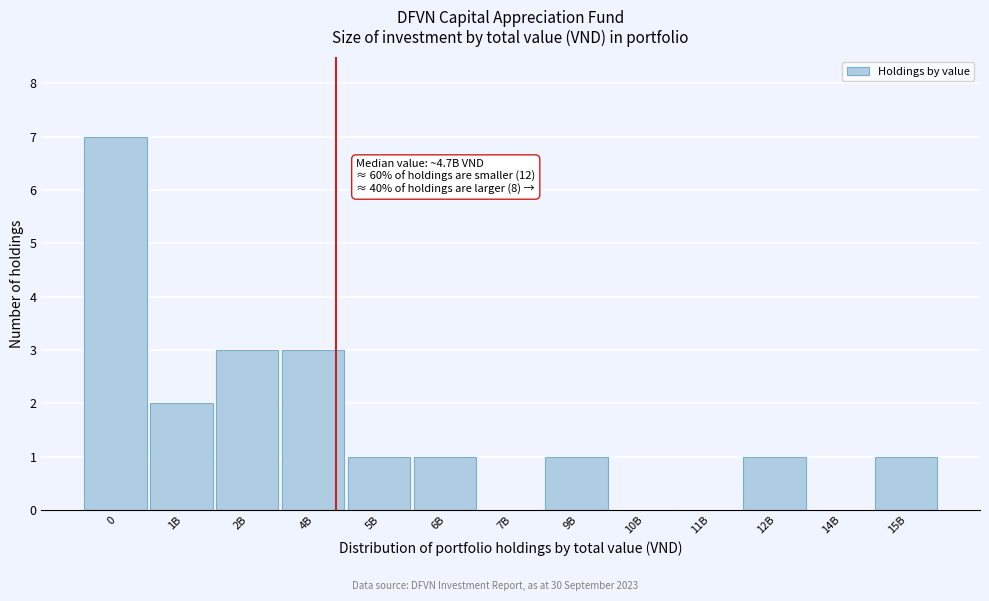

Reading left to right, list all the values displayed in this chart.

0=7	1B=2	2B=3	4B=3	5B=1	6B=1	7B=0	9B=1	10B=0	11B=0	12B=1	14B=0	15B=1